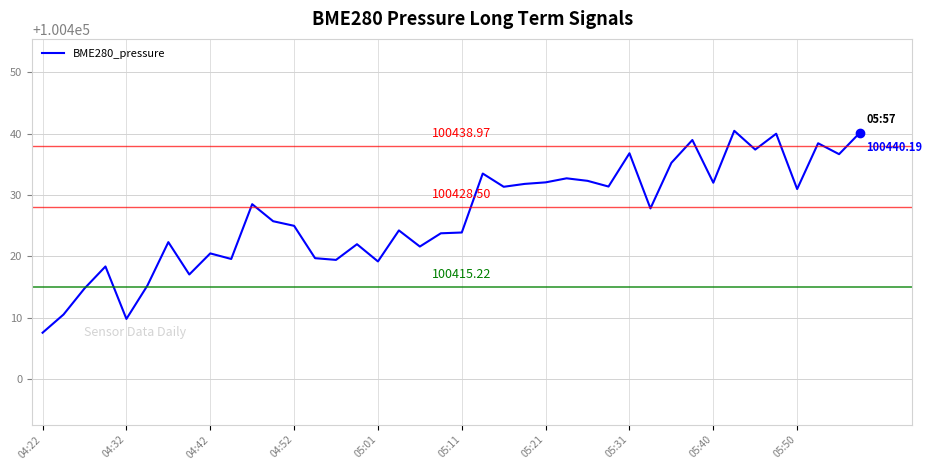

How many lines are shown in the chart?

1